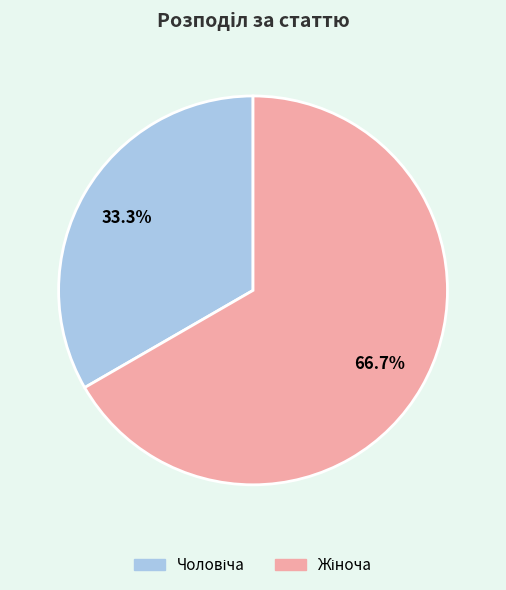

Is there any slice that represents more than half of the pie?

Yes